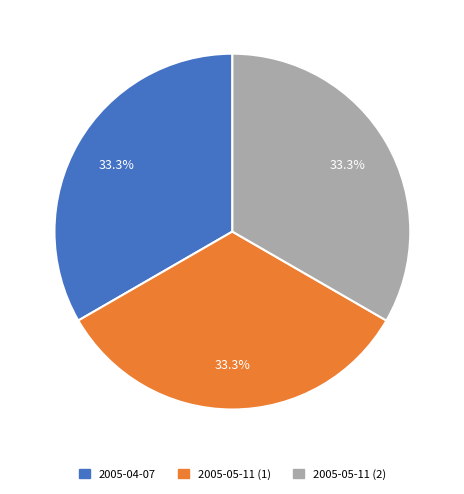

Does any single category account for the majority?

No